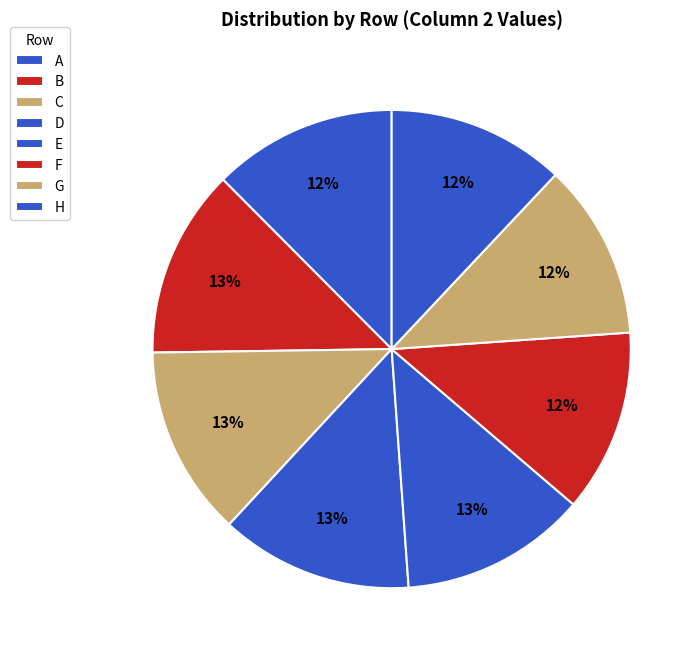

How many segments does this pie chart have?

8